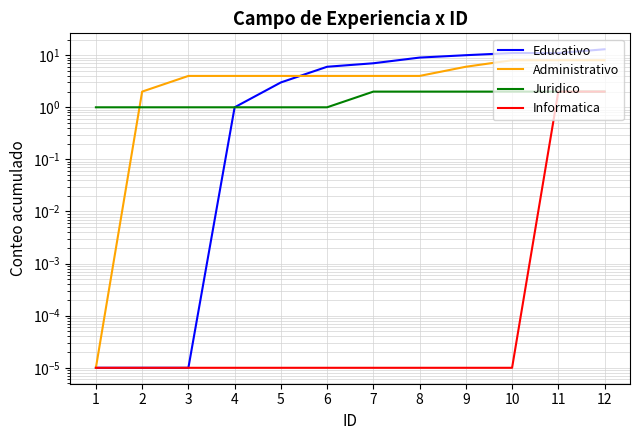

Reading left to right, transcribe all the data shown in this chart.

Educativo: 1=0.0	2=0.0	3=0.0	4=1.0	5=3.0	6=6.0	7=7.0	8=9.0	9=10.0	10=11.0	11=11.0	12=13.0
Administrativo: 1=0.0	2=2.0	3=4.0	4=4.0	5=4.0	6=4.0	7=4.0	8=4.0	9=6.0	10=8.0	11=8.0	12=8.0
Juridico: 1=1.0	2=1.0	3=1.0	4=1.0	5=1.0	6=1.0	7=2.0	8=2.0	9=2.0	10=2.0	11=2.0	12=2.0
Informatica: 1=0.0	2=0.0	3=0.0	4=0.0	5=0.0	6=0.0	7=0.0	8=0.0	9=0.0	10=0.0	11=2.0	12=2.0